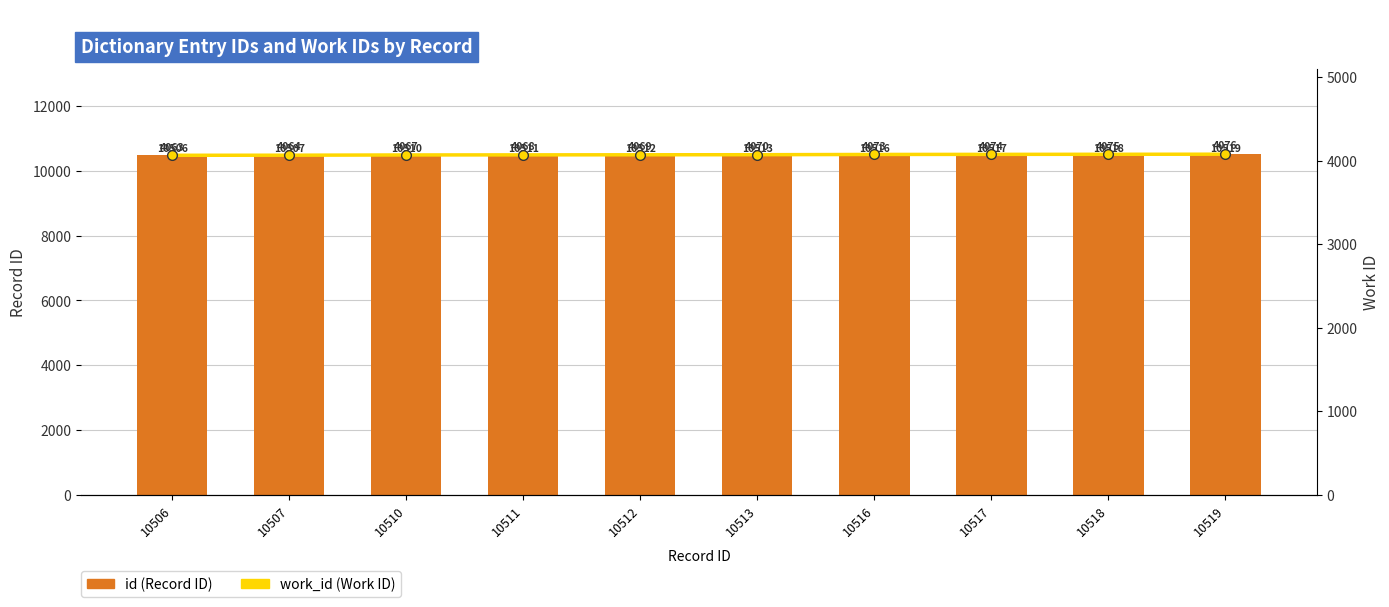

Read the id (Record ID) value at 10519, to the nearest 10.

10520